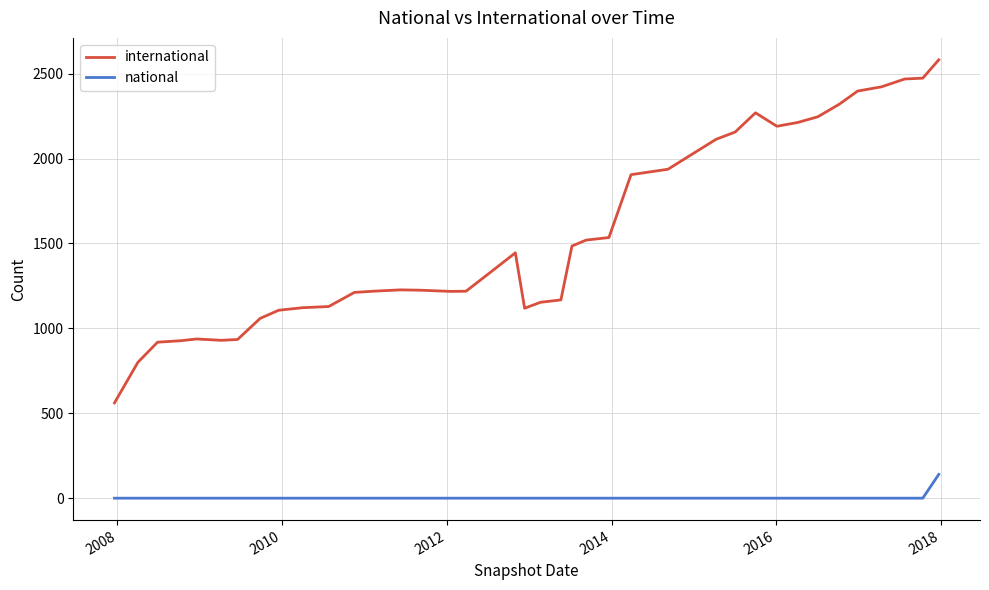

Rank the series by their maximum value, from highest to lowest.

international, national